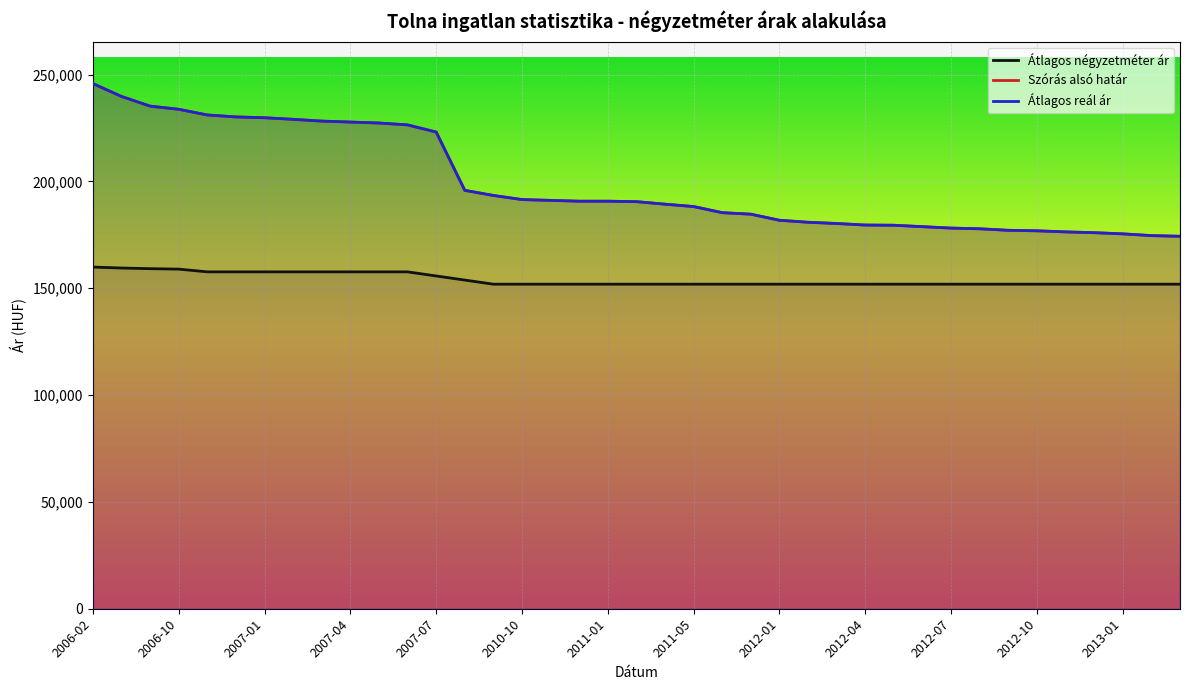

At which label does Szórás alsó határ first exceed 190550?

2006-02